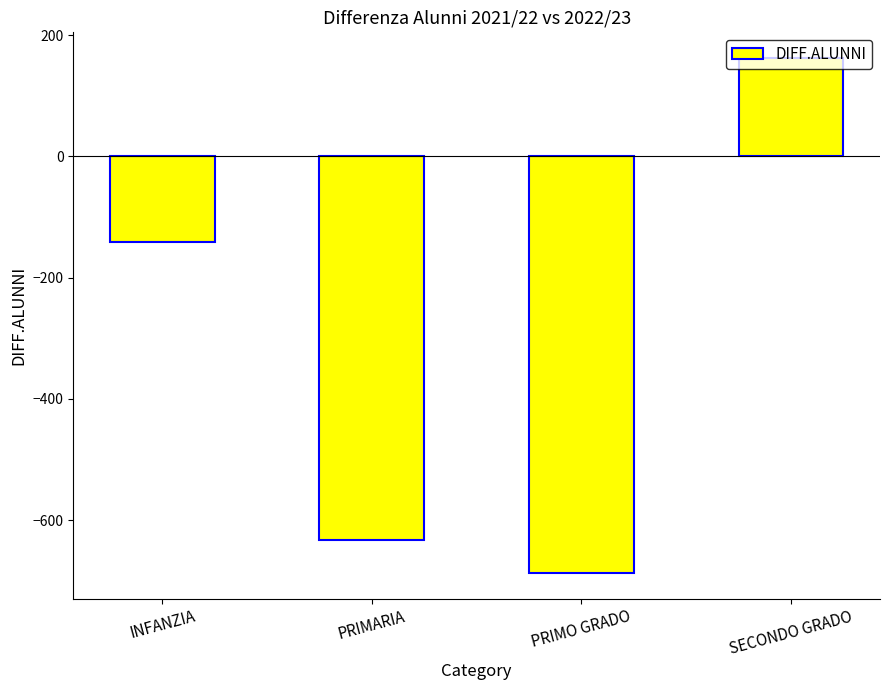

Is it true that the value at PRIMARIA is -153?

False